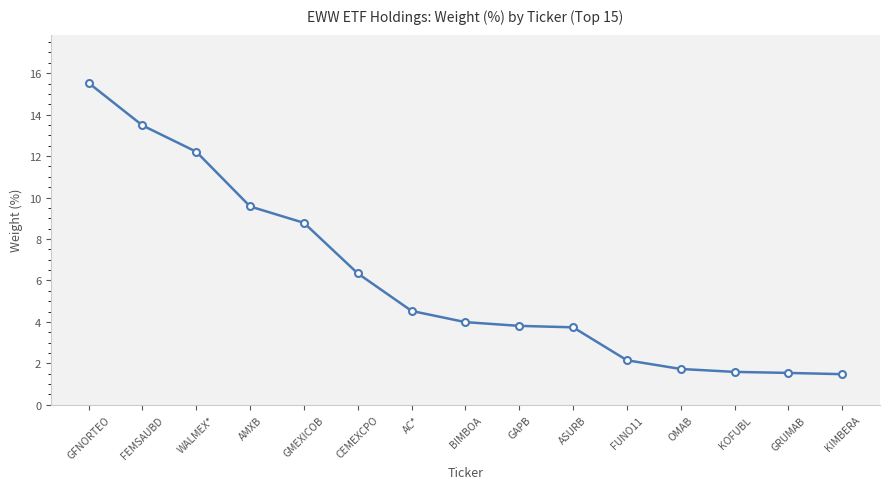

Between GMEXICOB and GRUMAB, which is larger?

GMEXICOB